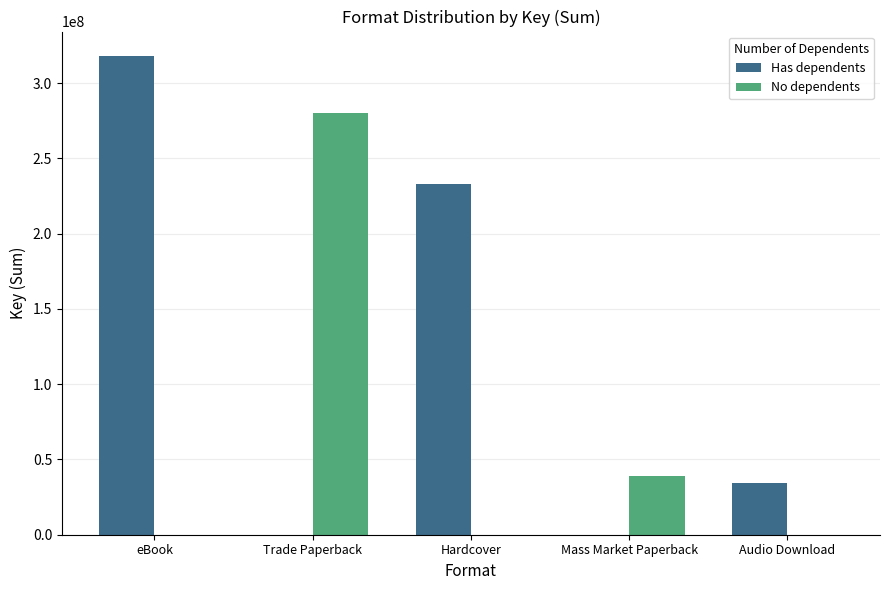

What is the maximum value shown in the chart?

318417805